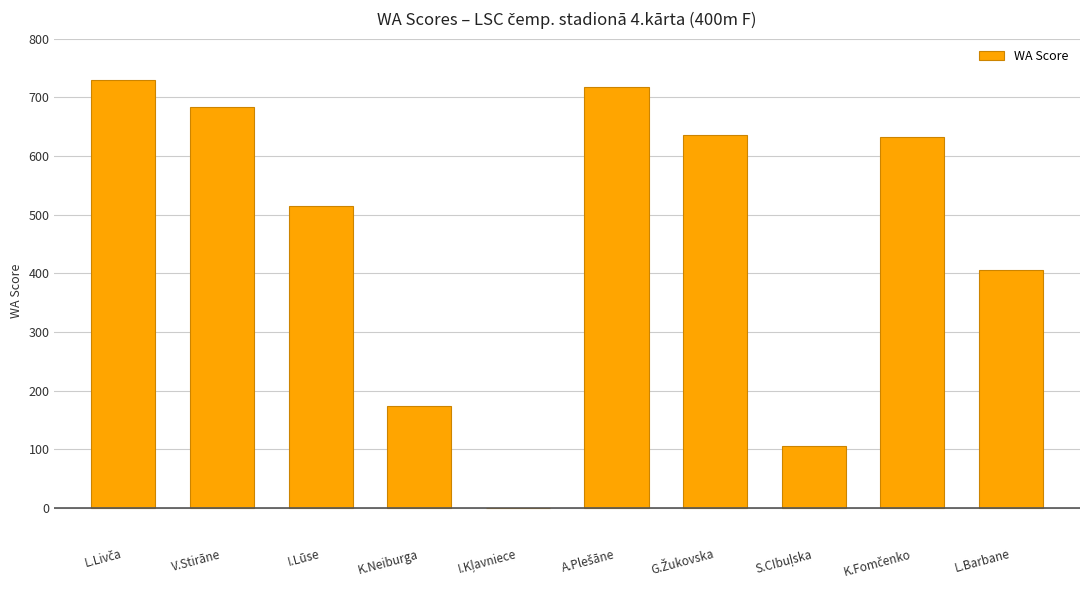

What is the maximum value shown in the chart?

730